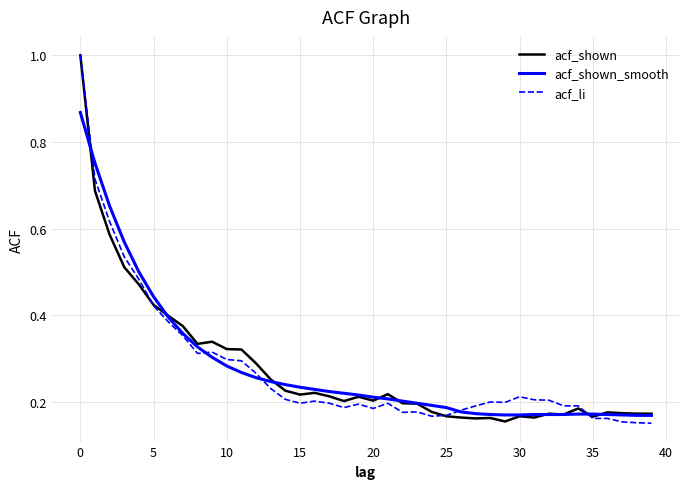

What is the maximum value shown in the chart?

1.0